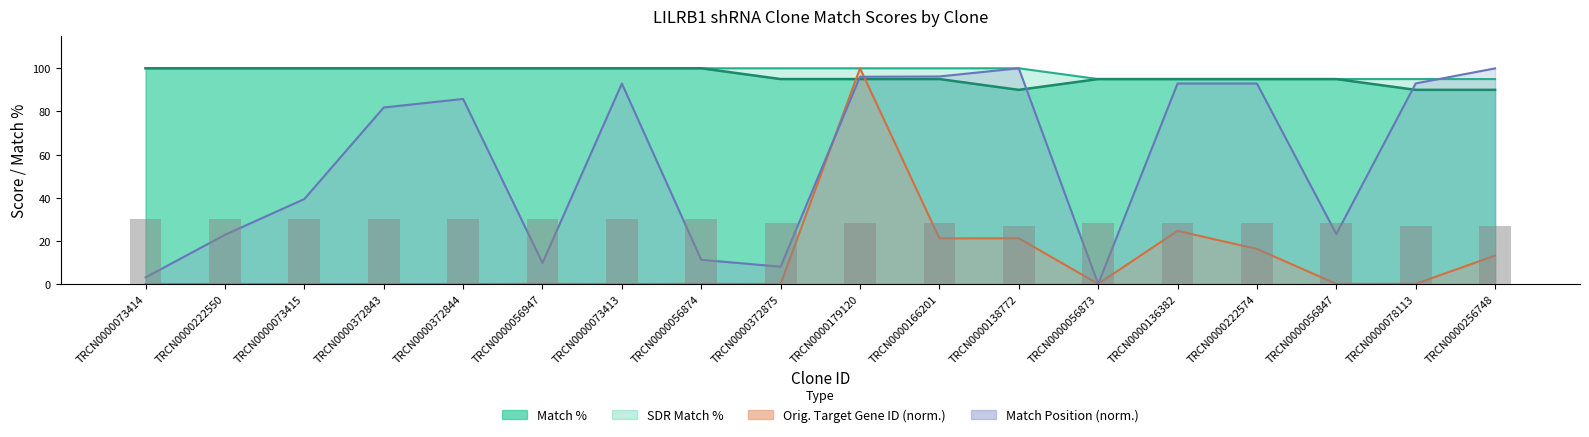

How many series are shown in this chart?

4